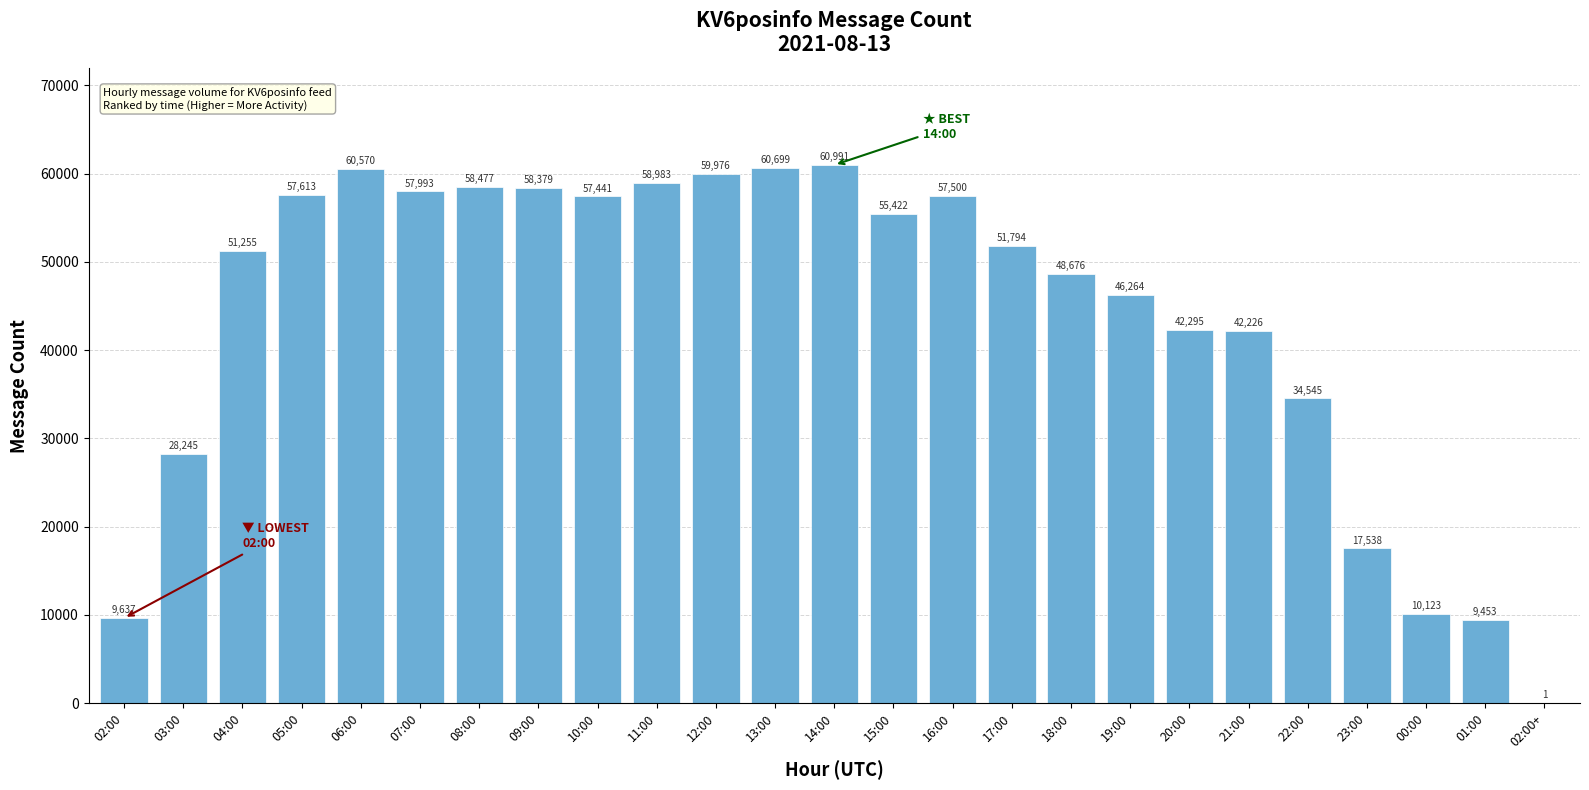

How many distinct data groups are displayed?

1